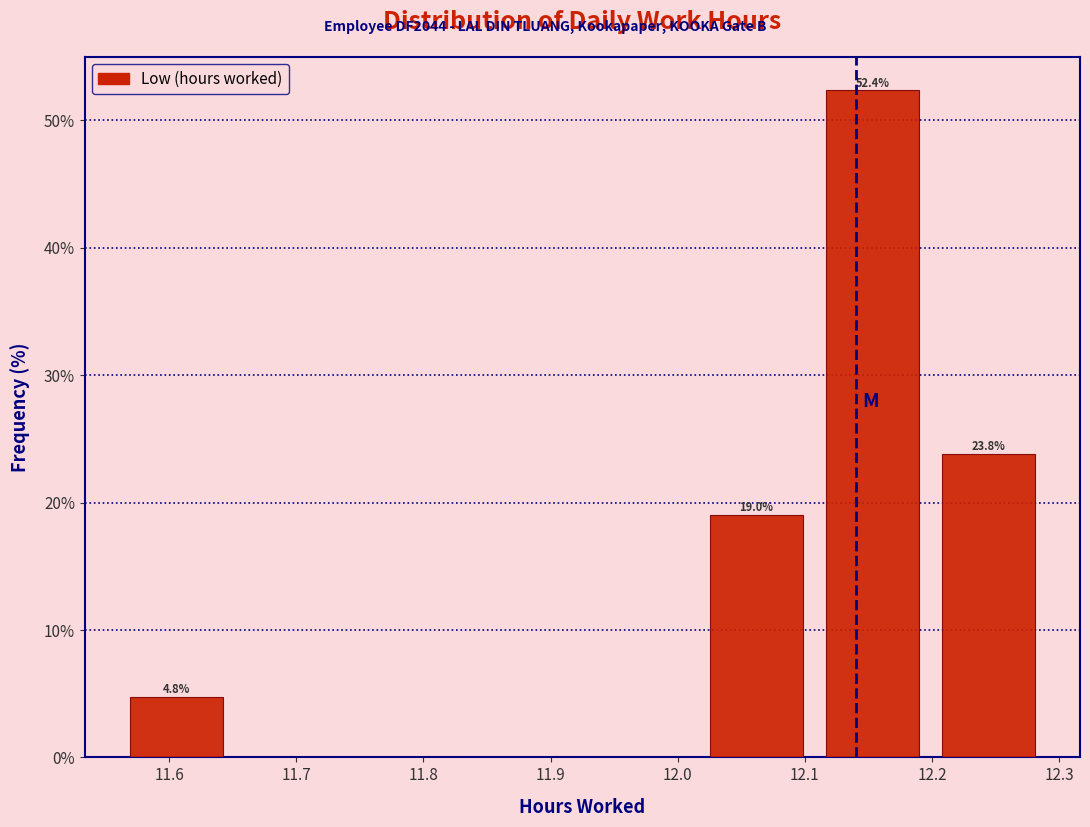

Over which range of the x-axis is the bar tallest?

12.11 to 12.20